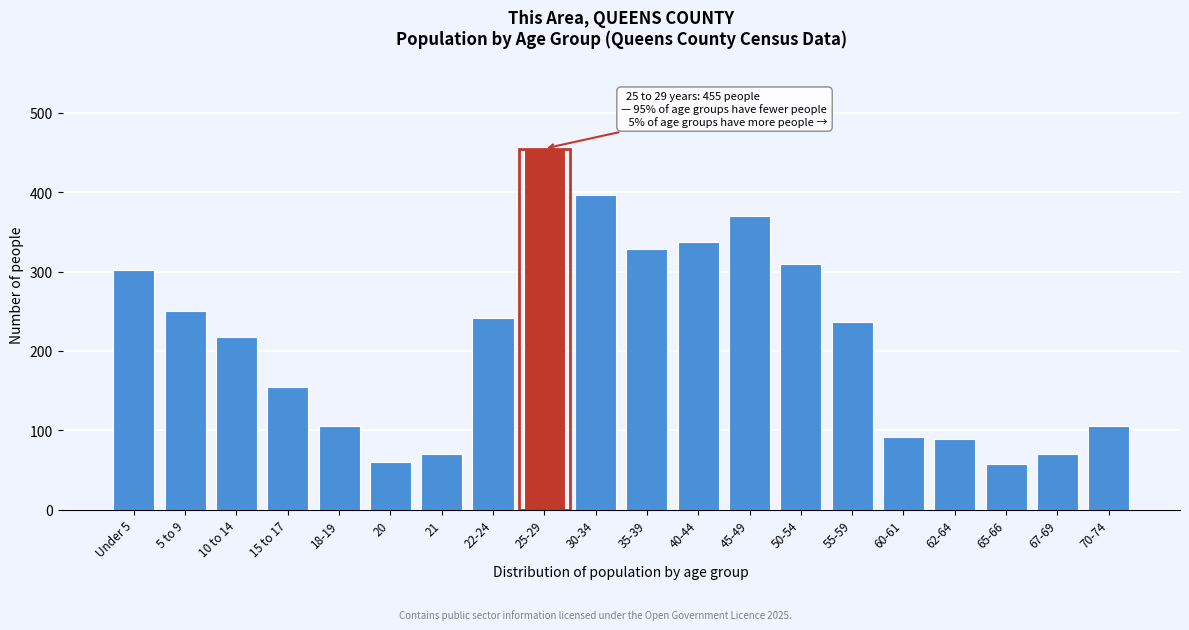

Which label corresponds to the largest value in the chart?

25-29